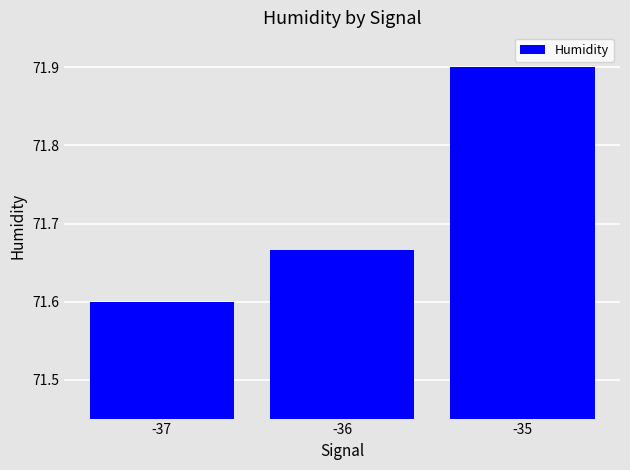

Approximately how many times larger is the value at -35 compared to -36?

1.0